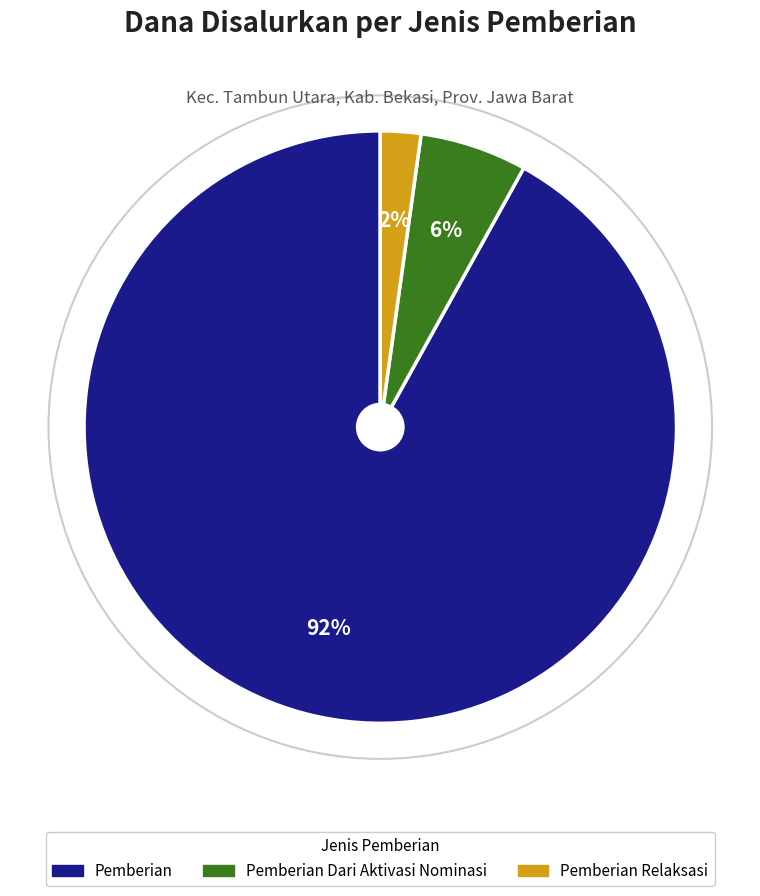

Is there any slice that represents more than half of the pie?

Yes